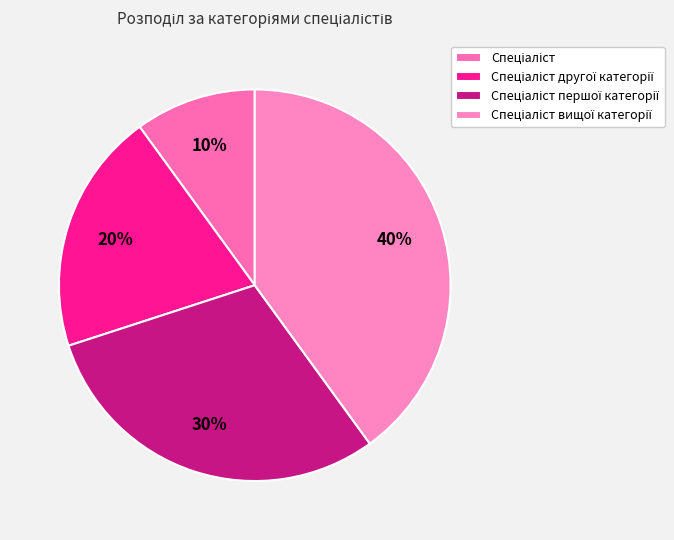

What percentage is the Спеціаліст slice, to the nearest percent?

10%